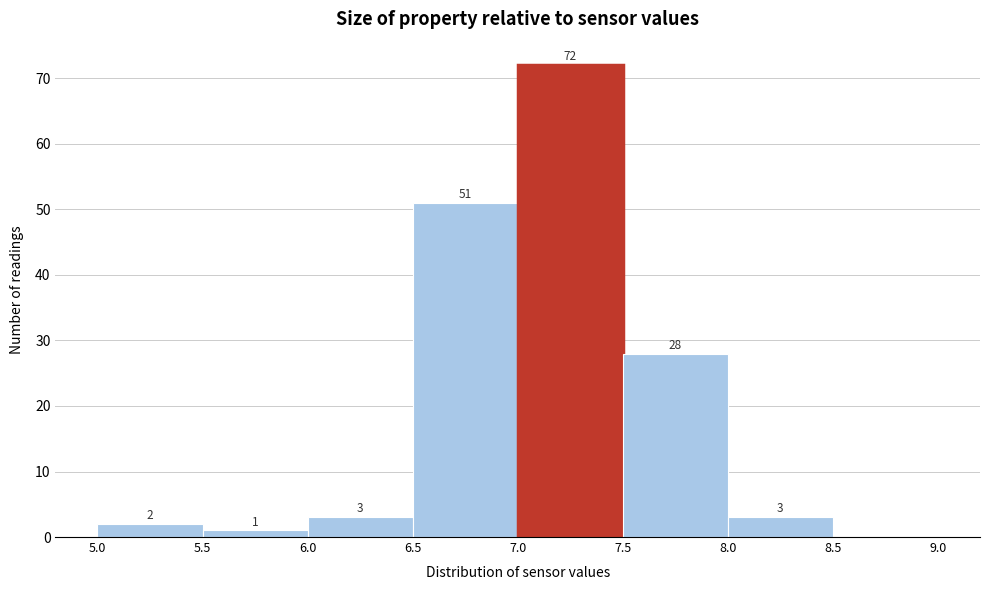

Over which range of the x-axis is the bar tallest?

7.0 to 7.5